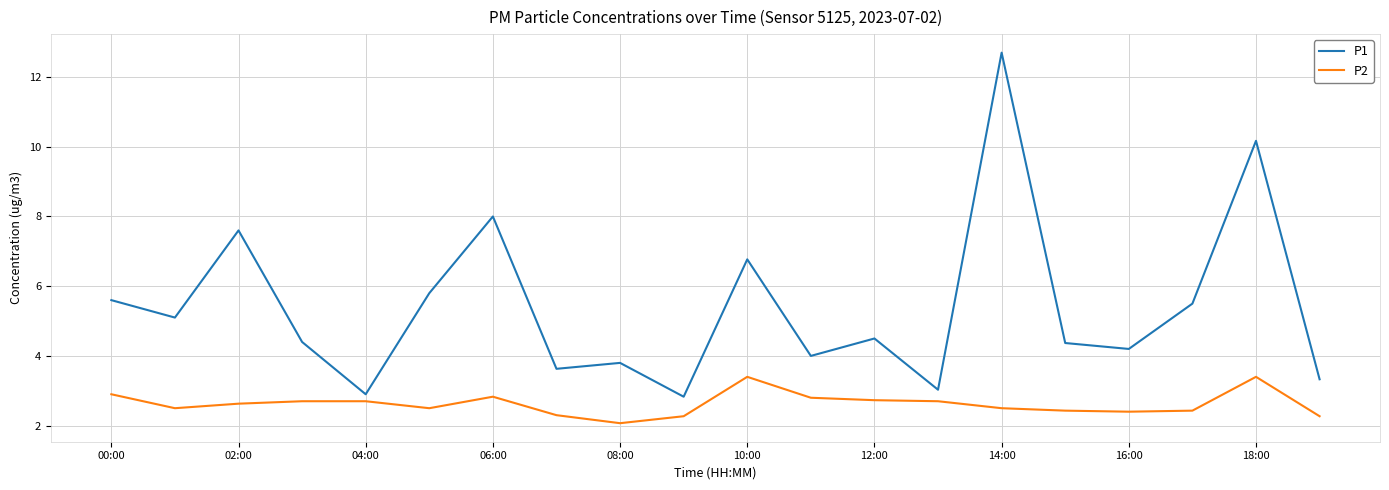

Count the number of categories in the chart.

20